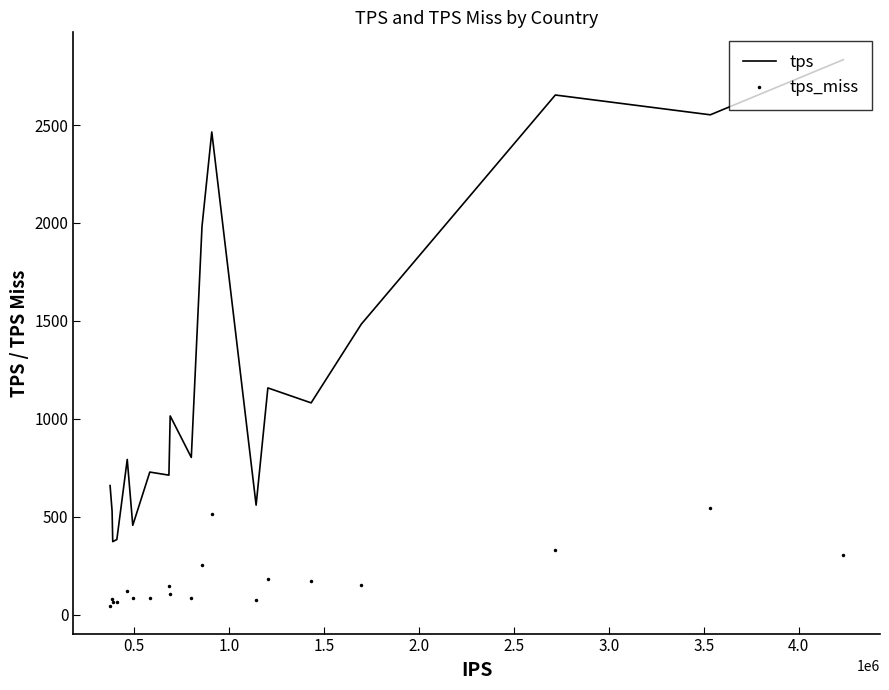

What is the highest value of the tps_miss series?

545.3